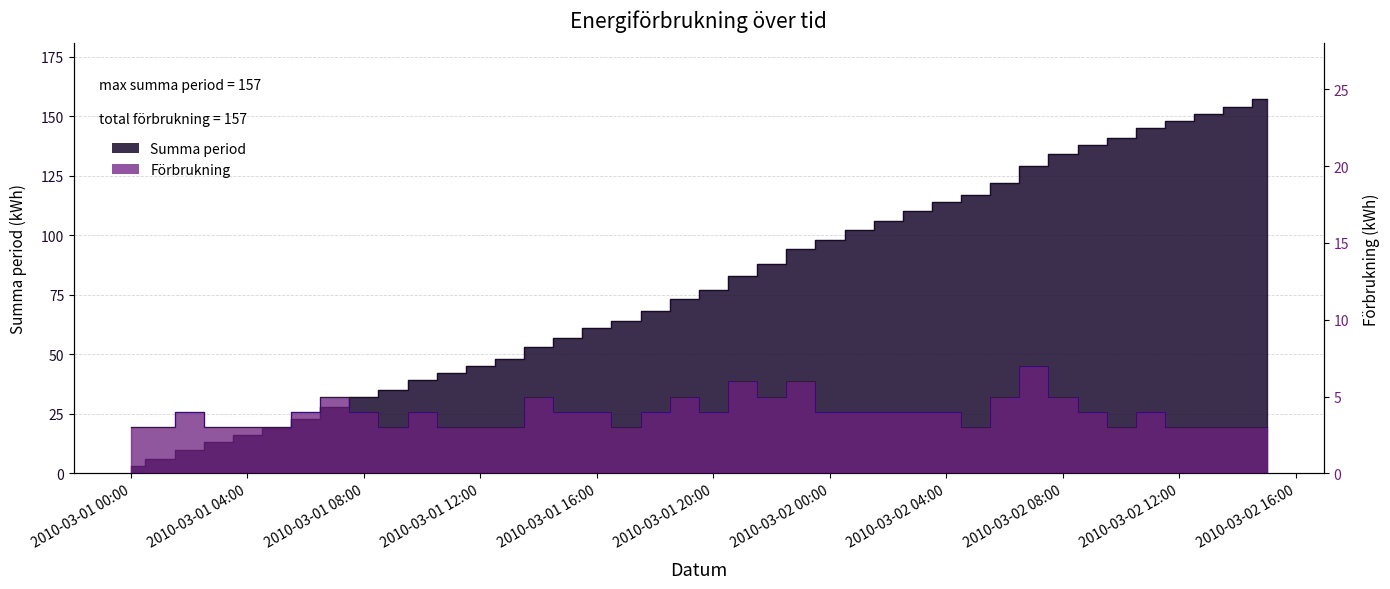

How many values in the Summa period series are below 77?

20